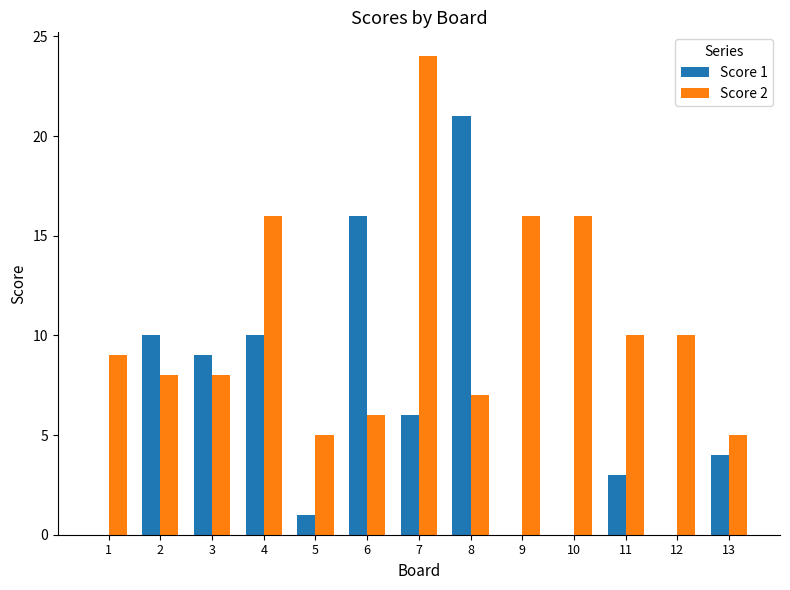

True or false: Score 1 has a value of 9 at 3.

True